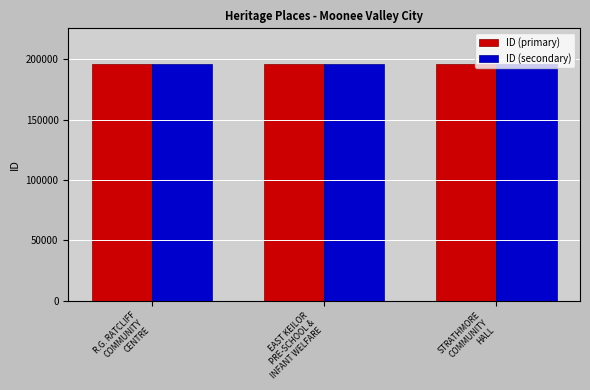

What are all the series names shown in the legend?

ID (primary), ID (secondary)